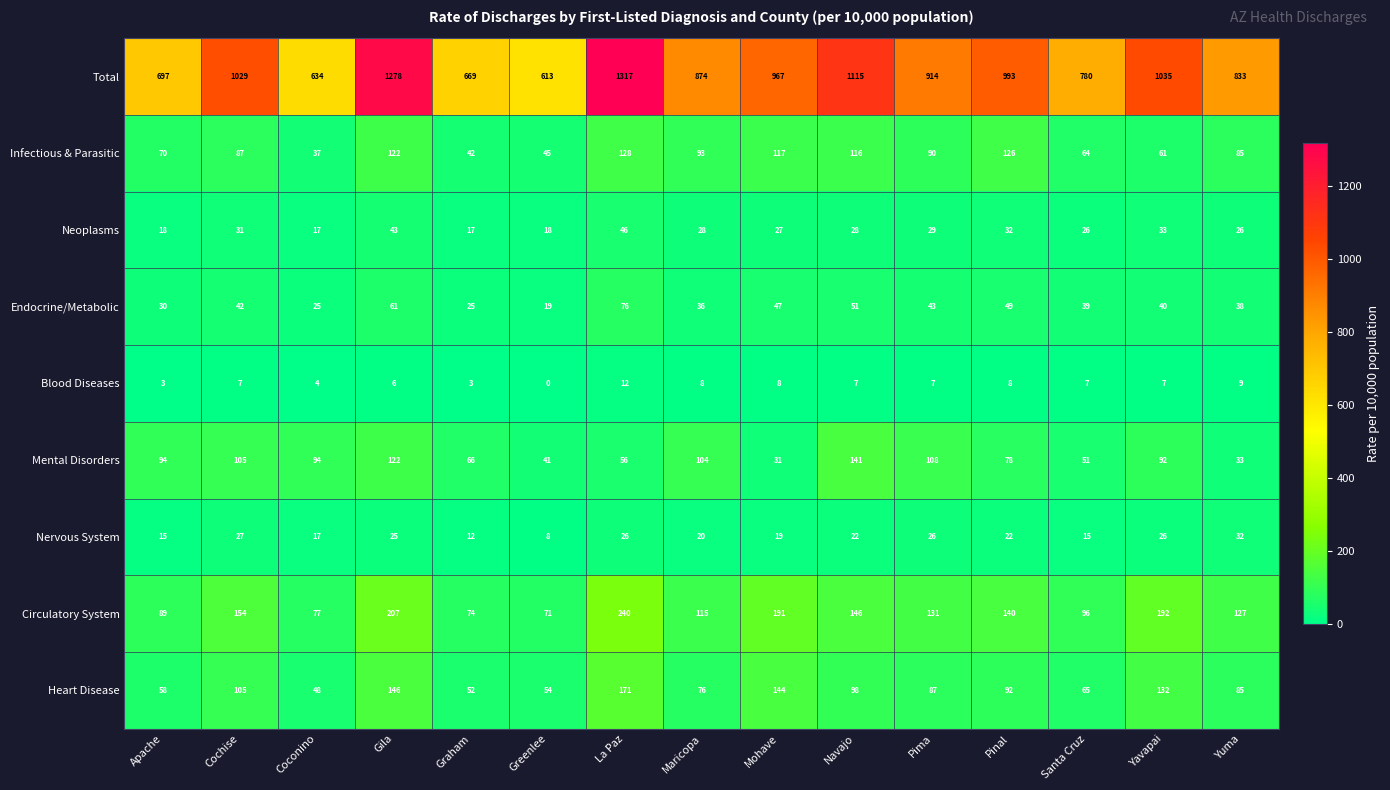

The value of Endocrine/Metabolic at Pima is 43. True or false?

True